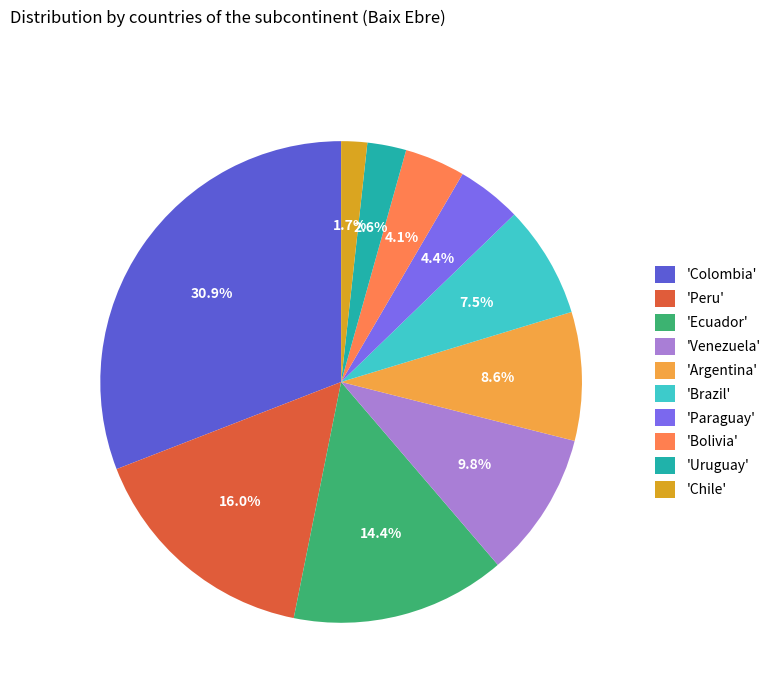

Combined, what portion of the pie is 'Uruguay' and 'Peru'?

18.6%